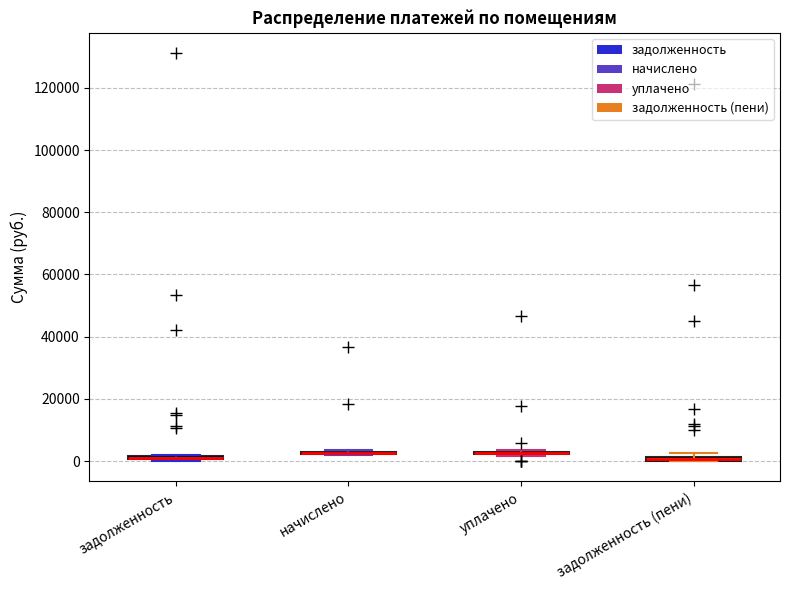

Where is the upper edge of the box for задолженность (пени) on the y-axis? The values are not printed on the chart, so give them approximately, as read against the axis.

2000